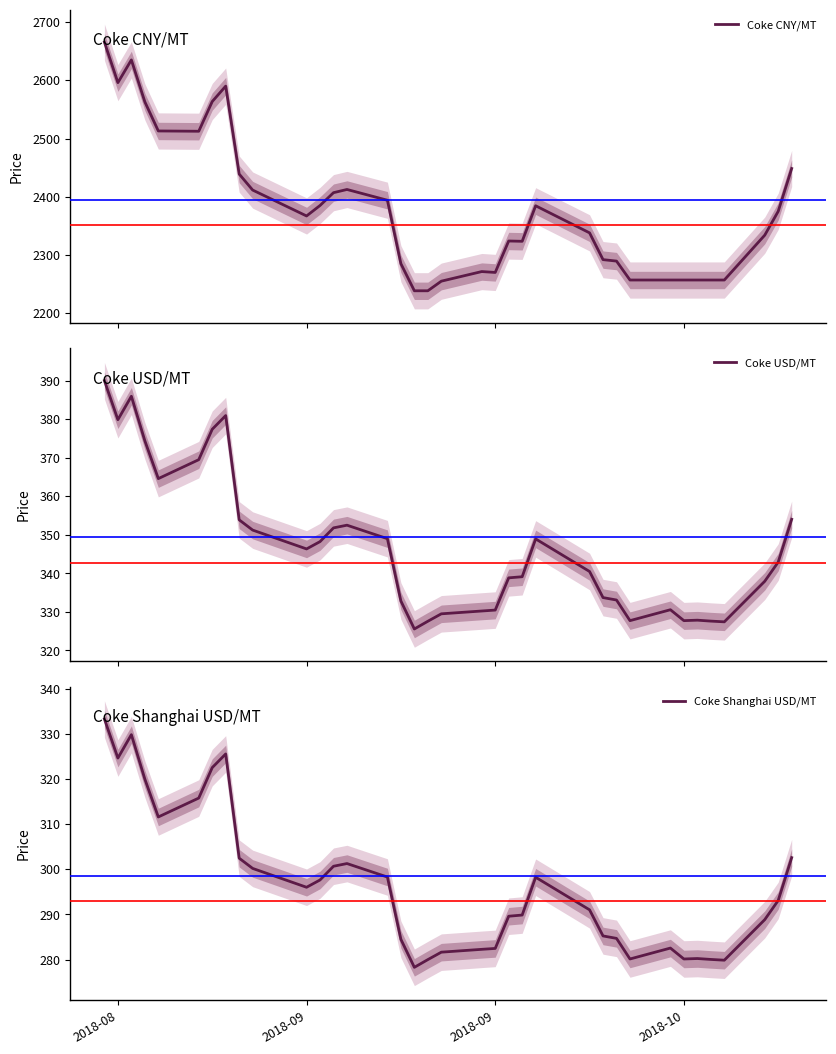

How many data points does each series have?

36